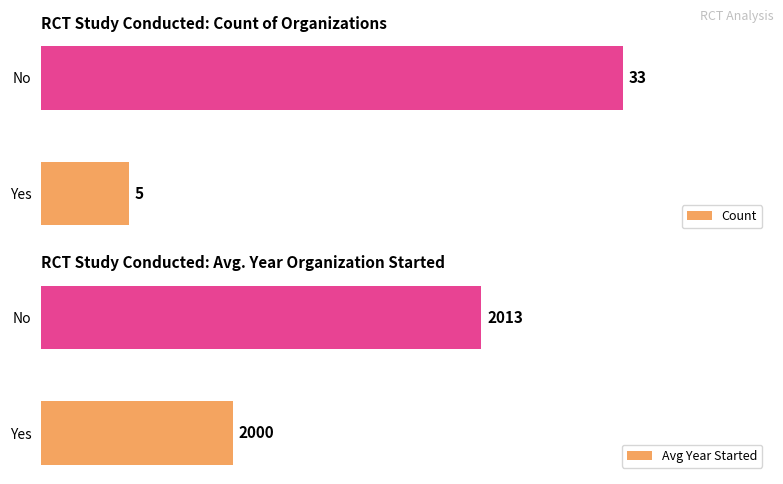

At how many categories does at least one series exceed 1791?

2